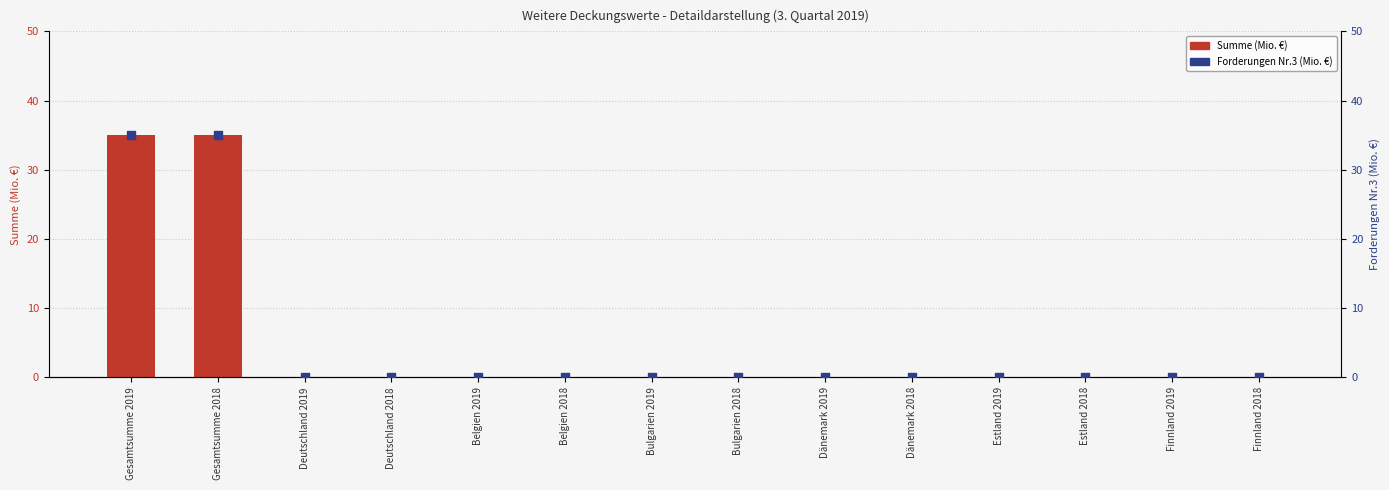

At which category is the sum across all series the highest?

Gesamtsumme 2019